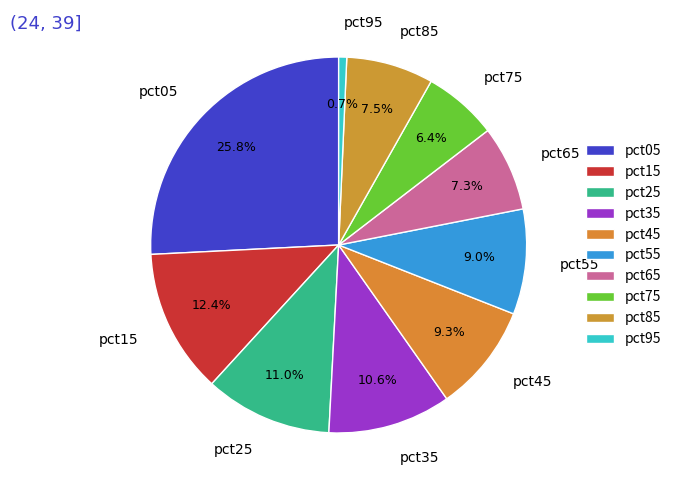

Does pct15 represent more than half of the total?

No